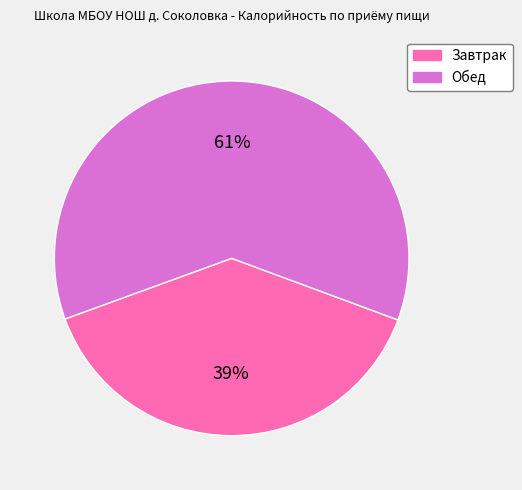

What is the ratio of the value at Завтрак to the value at Обед?

0.6